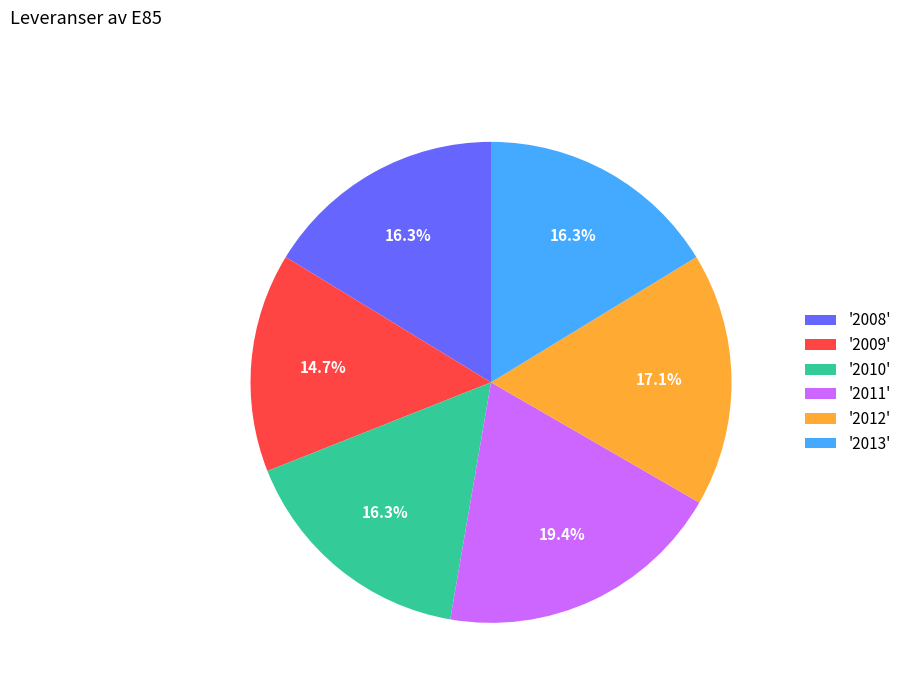

Count the number of slices in the pie.

6